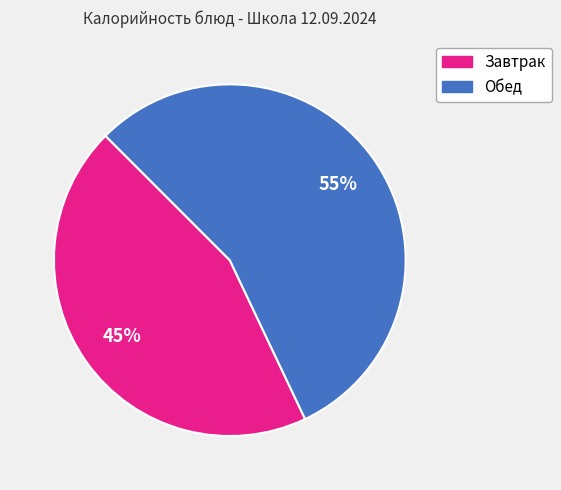

To the nearest percent, what is the average slice percentage?

50%